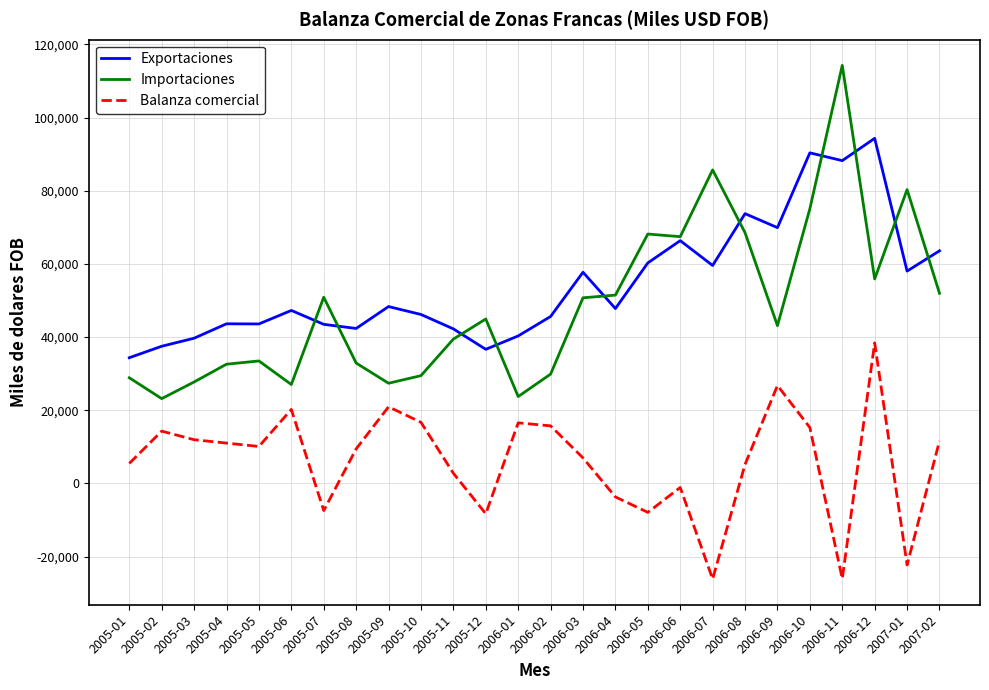

Which series has the widest spread of values?

Importaciones